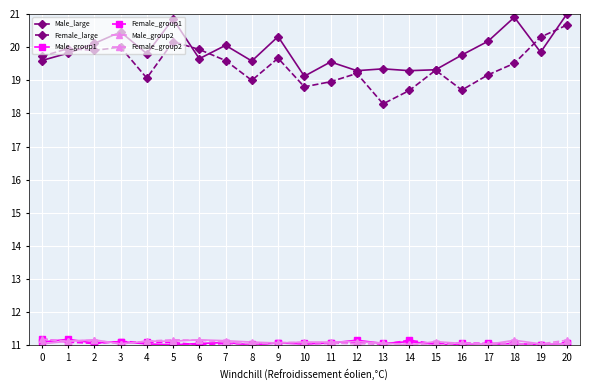

What is the difference between the second highest and second lowest values in the Female_large series?

1.6